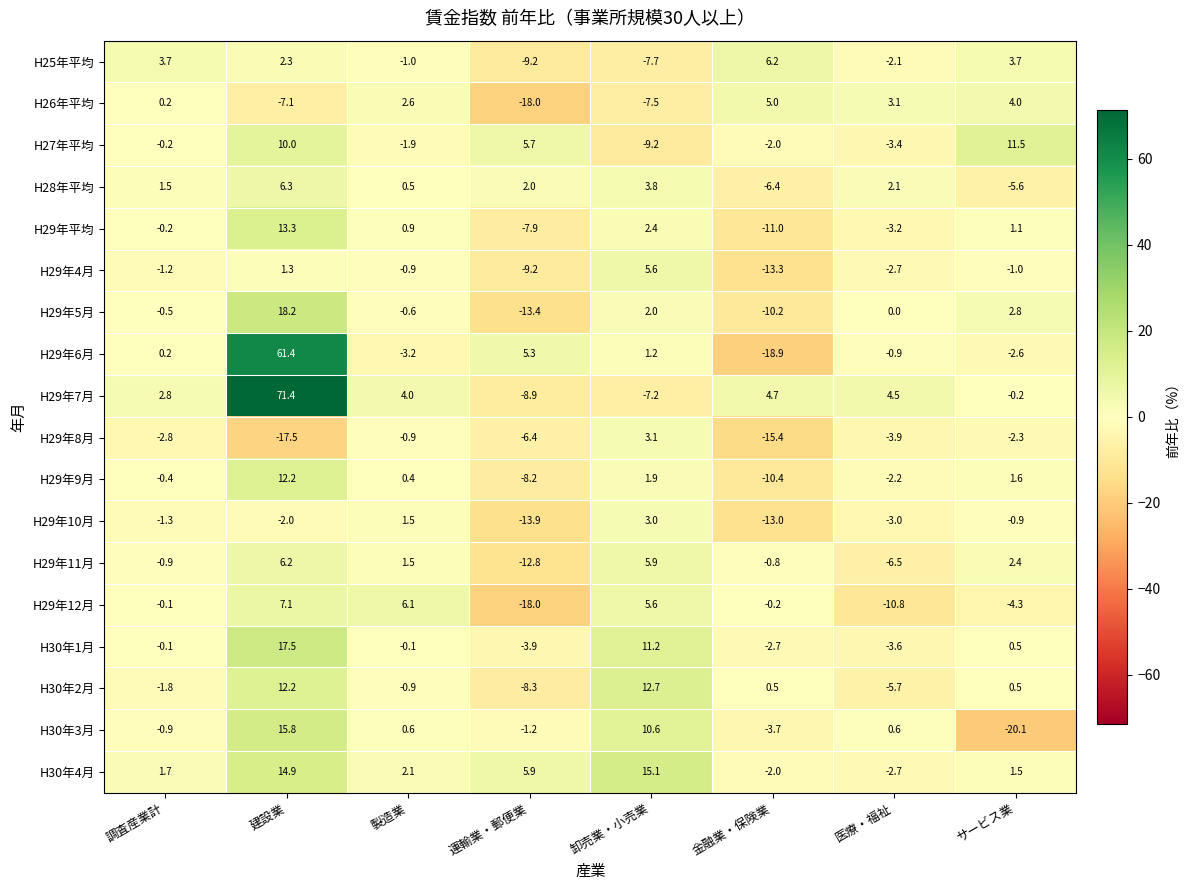

True or false: H29年8月 has a value of -3.8 at サービス業.

False